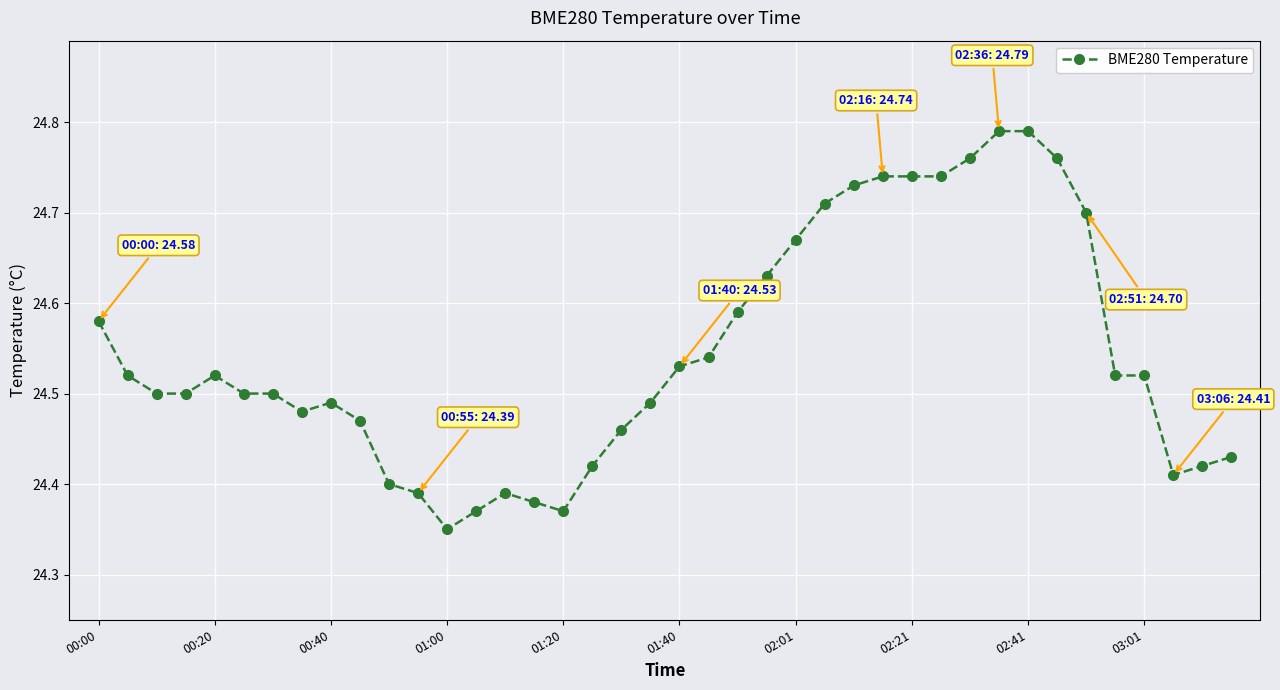

True or false: there are more than 1 points higher than both neighbors.

True